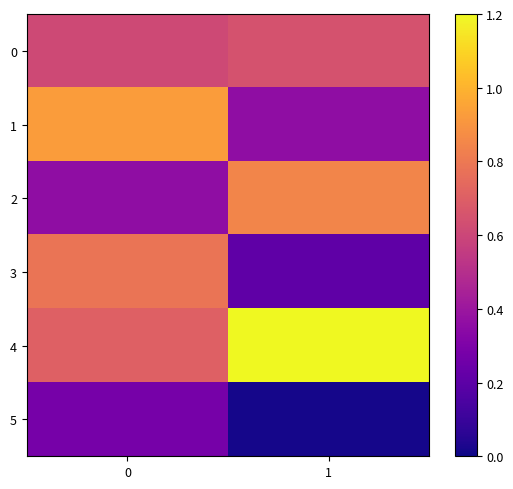

At how many categories does at least one series exceed 0?

2